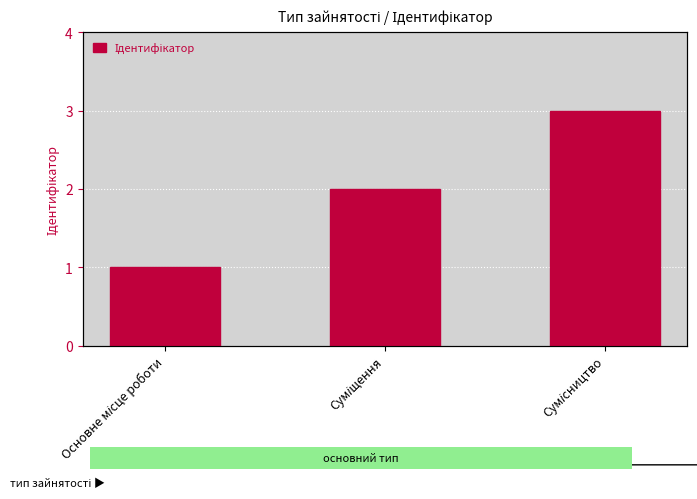

What is the label of the 2nd bar from the left?

Суміщення